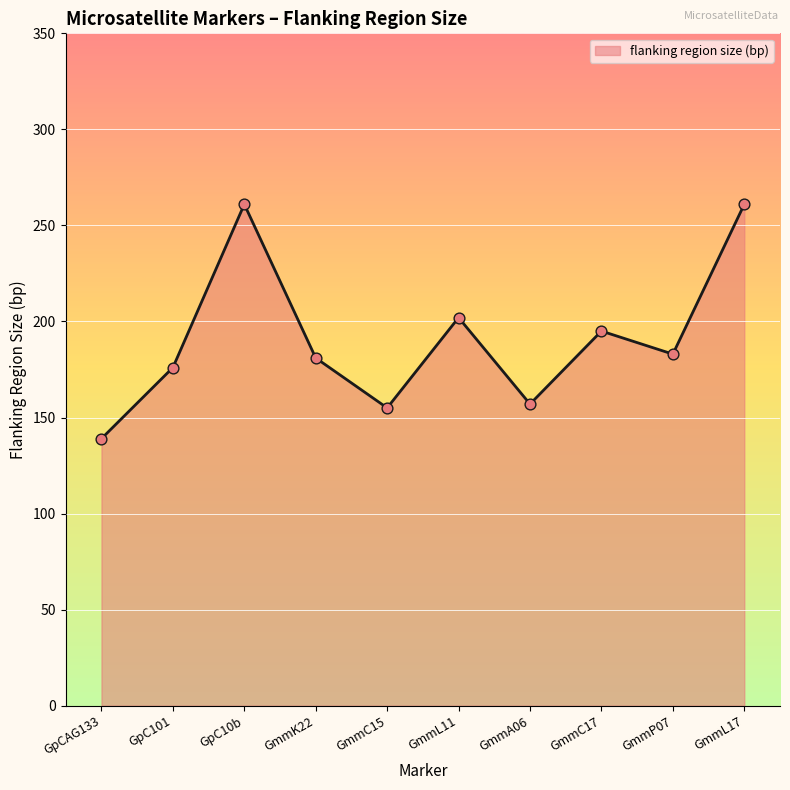

What is the change in value from GpCAG133 to GmmP07?

+44